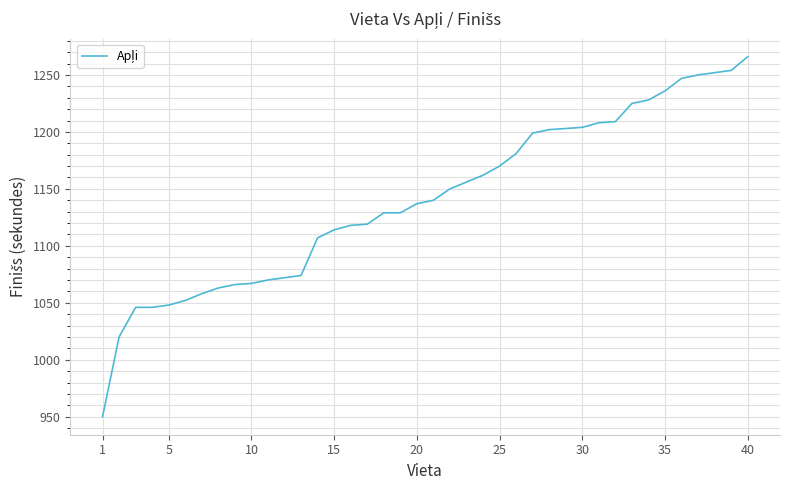

What is the sum of all values?

45627